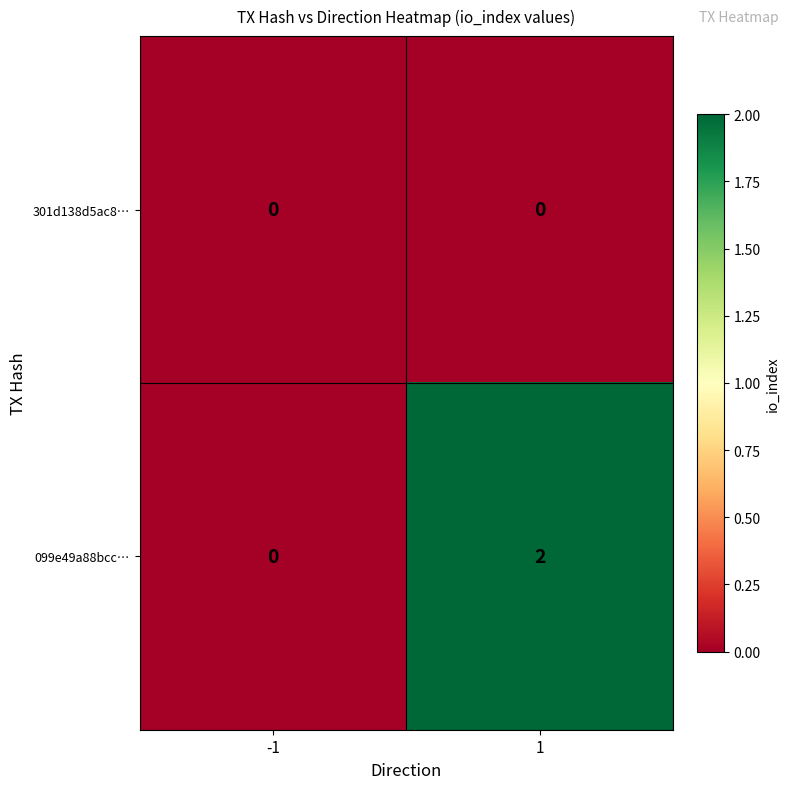

At which category does the chart reach its peak across all series?

1